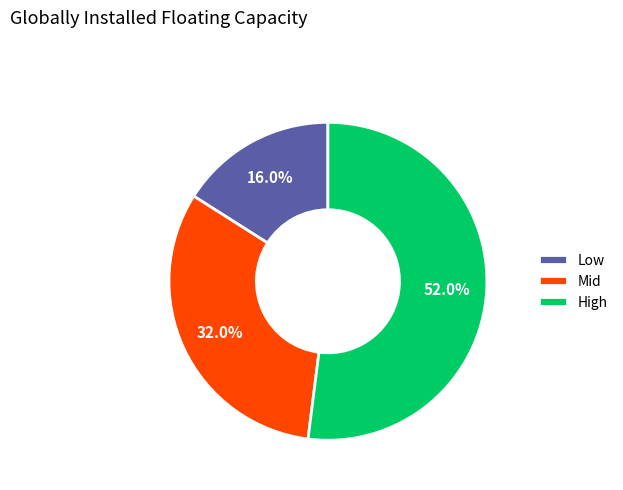

Combined, do High and Low account for over 50%?

Yes